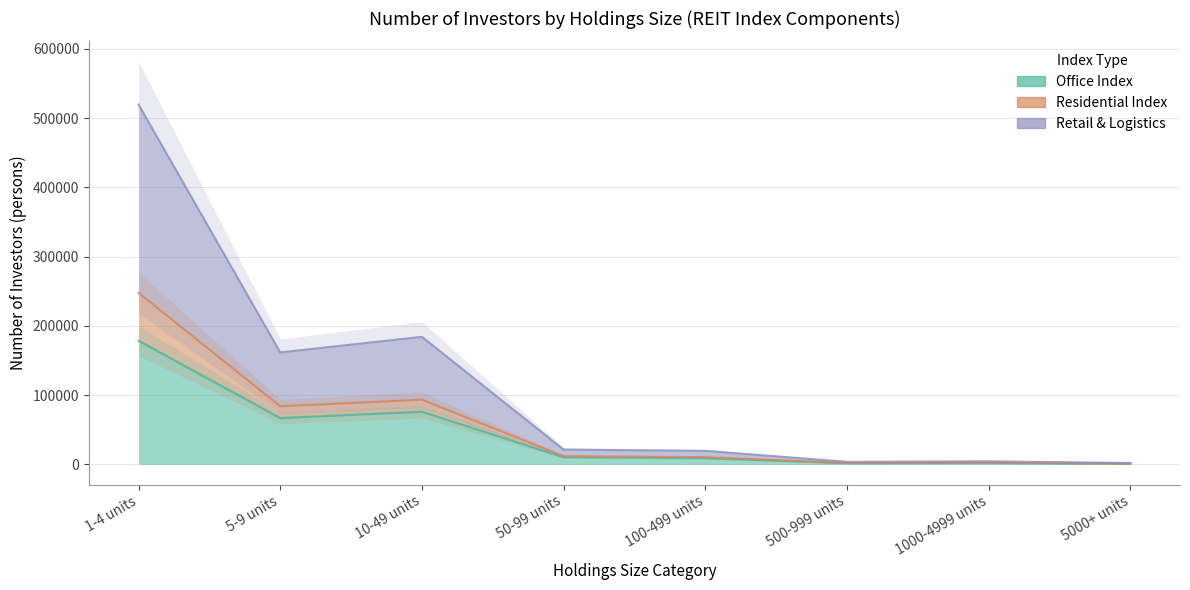

At which label does Retail & Logistics reach its peak?

1-4 units